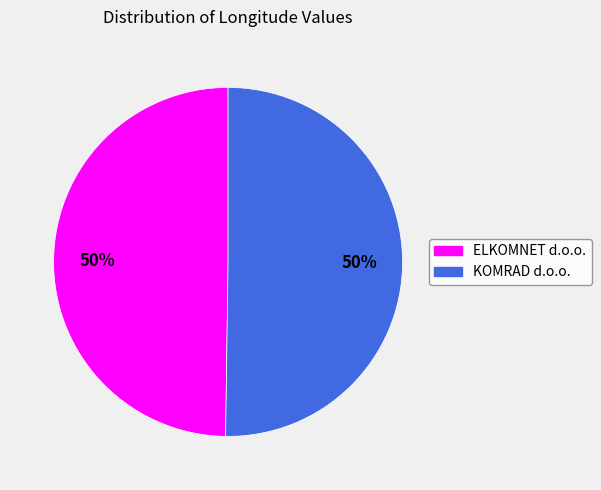

What is the ratio of the value at ELKOMNET d.o.o. to the value at KOMRAD d.o.o.?

1.0